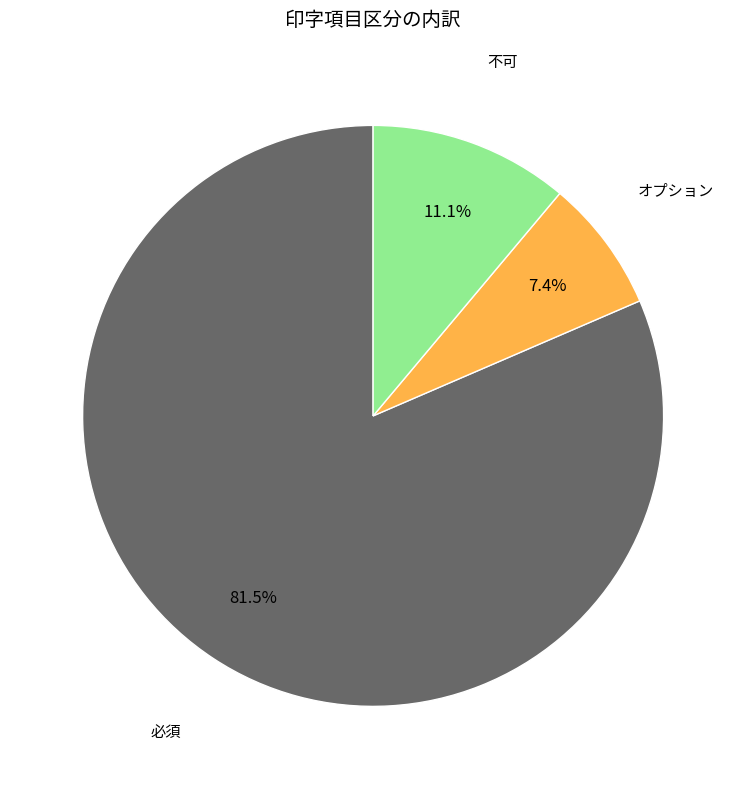

Rank the categories by value from lowest to highest.

オプション, 不可, 必須